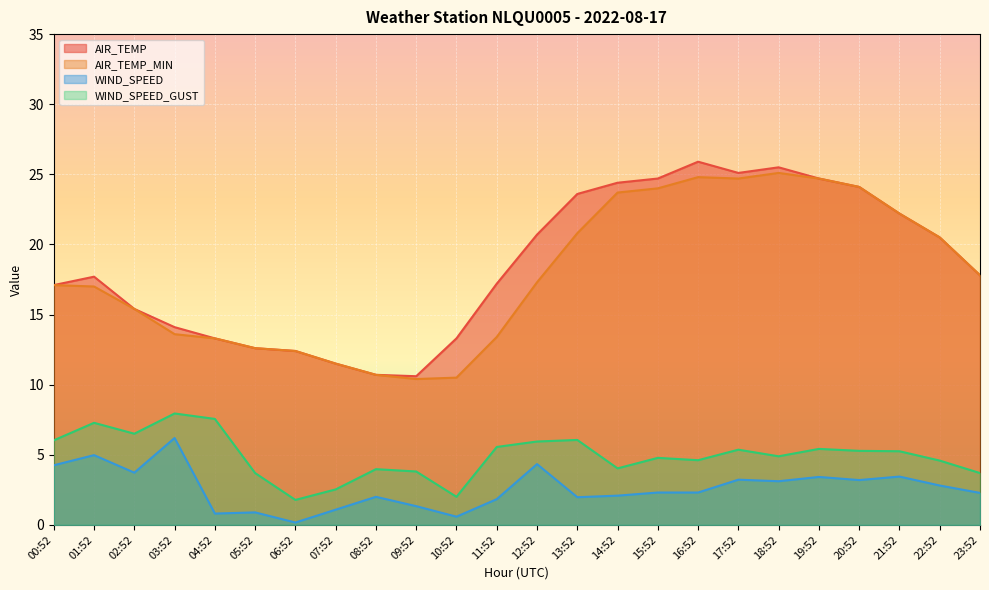

What is the label of the 1st point from the left?

00:52